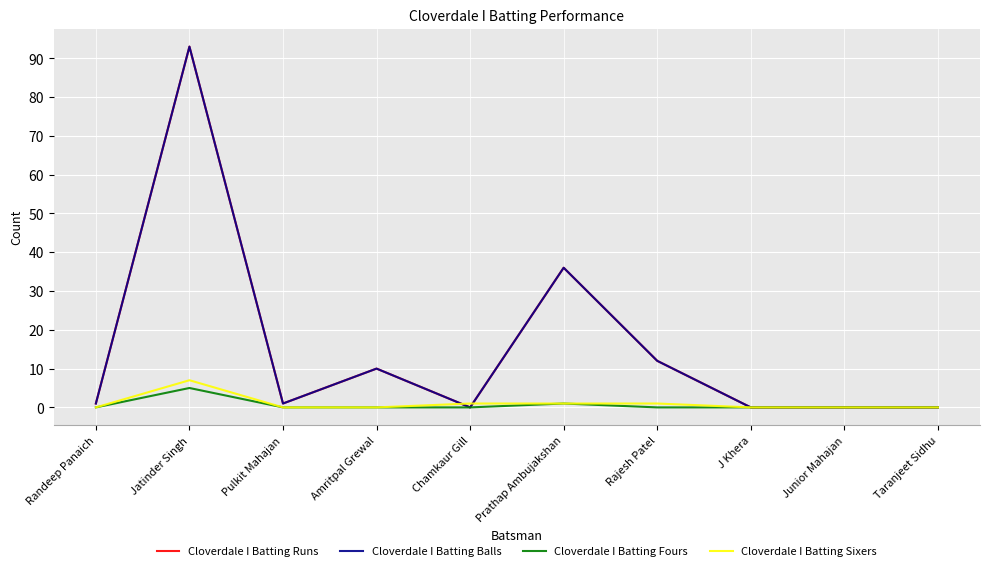

Does the chart have visible grid lines?

Yes